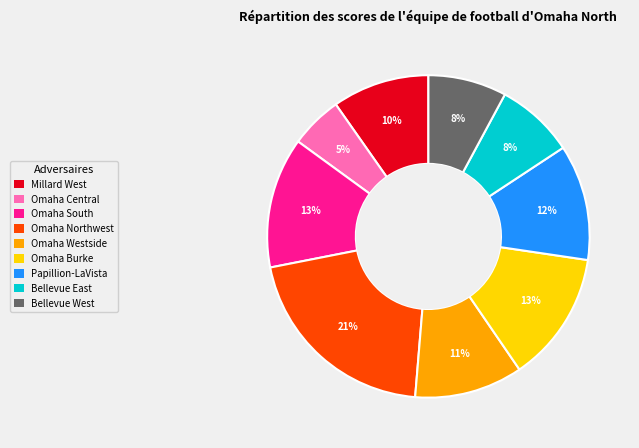

Count the number of slices in the pie.

9